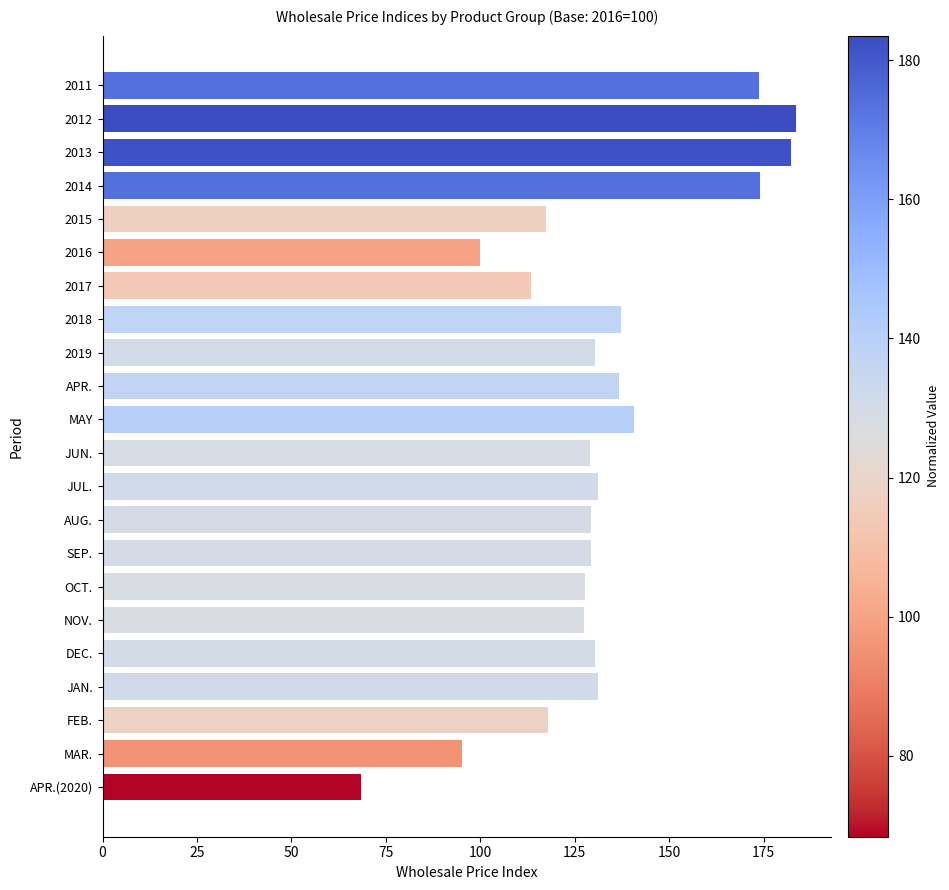

What is the minimum value shown in the chart?

68.3